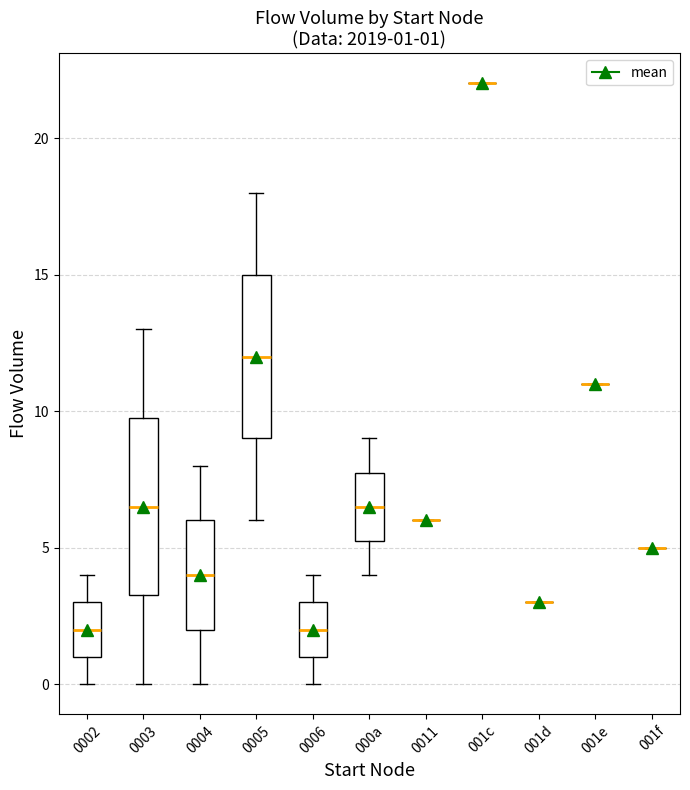

Comparing the boxes themselves (not the whiskers), which one is the tallest?

0003